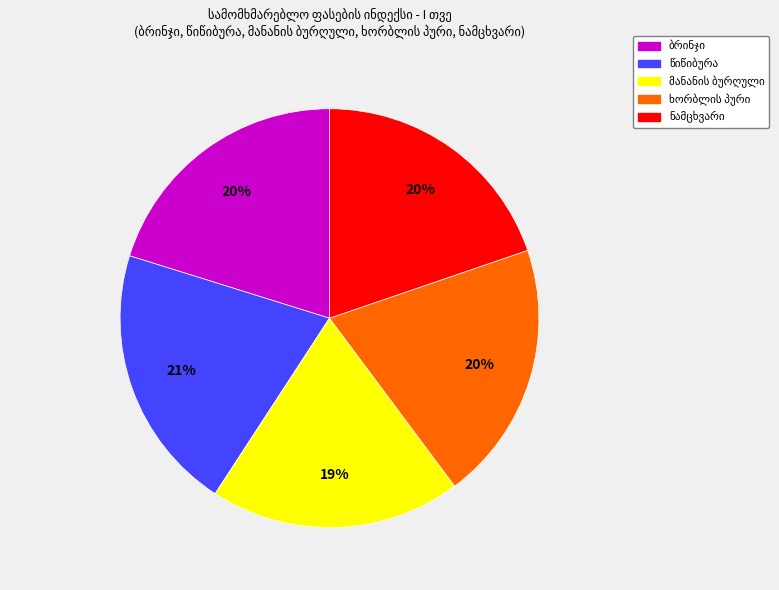

To the nearest percent, what is the average slice percentage?

20%